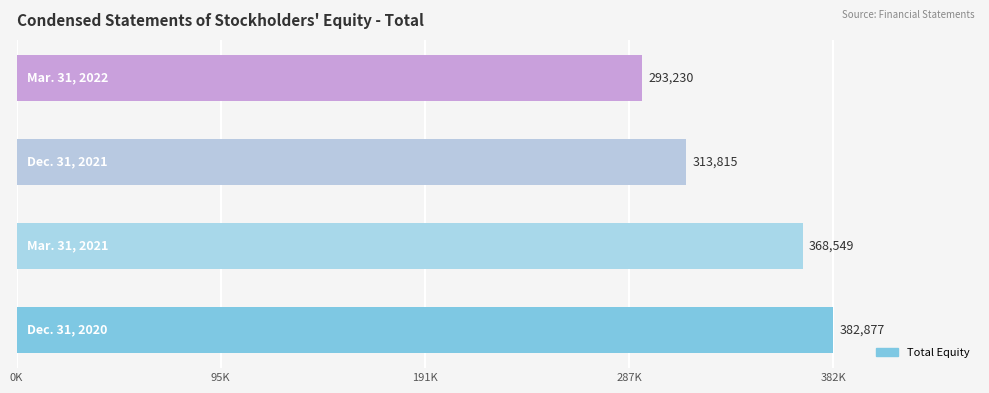

What is the greatest value displayed?

382877